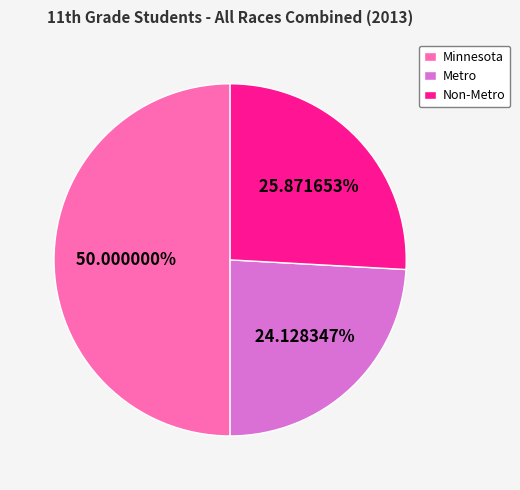

Between Non-Metro and Minnesota, which is larger?

Minnesota